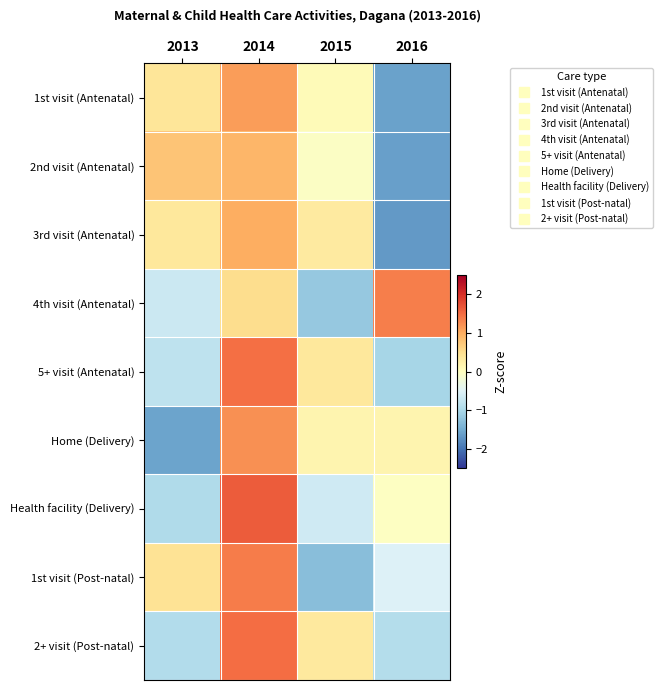

What is the total value across all series at 2014?

10.7